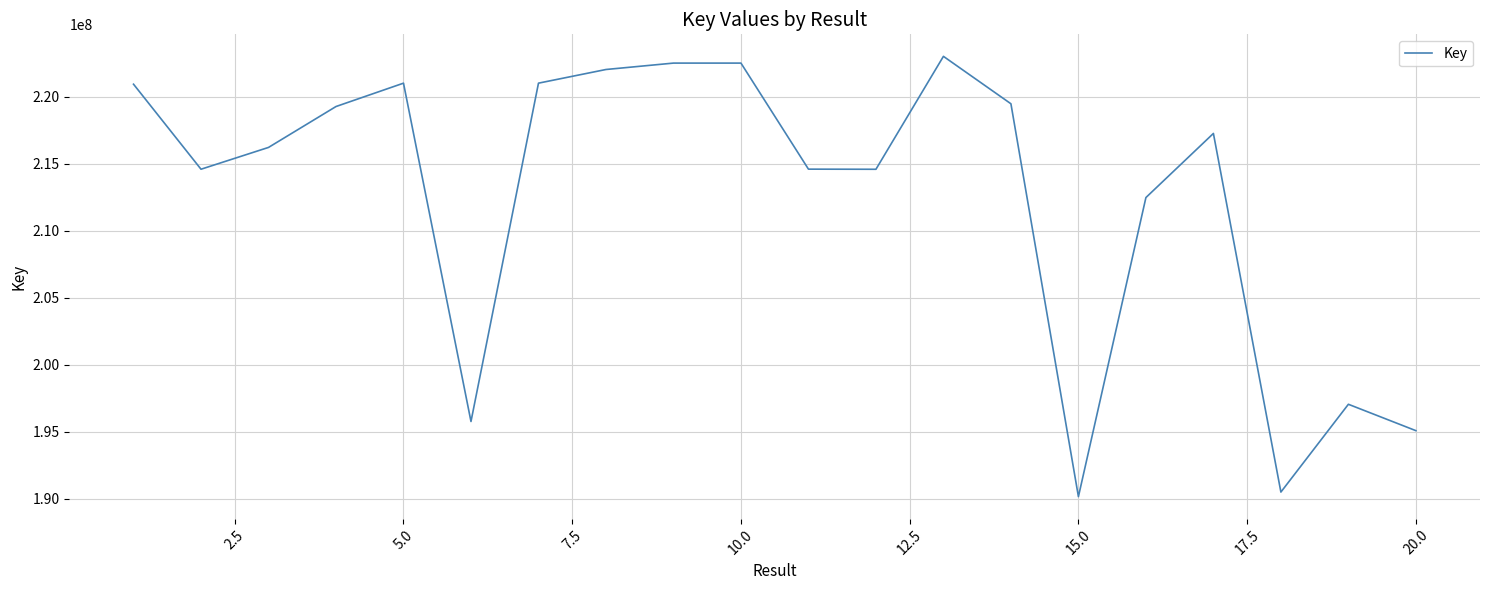

What is the smallest value displayed?

190151343